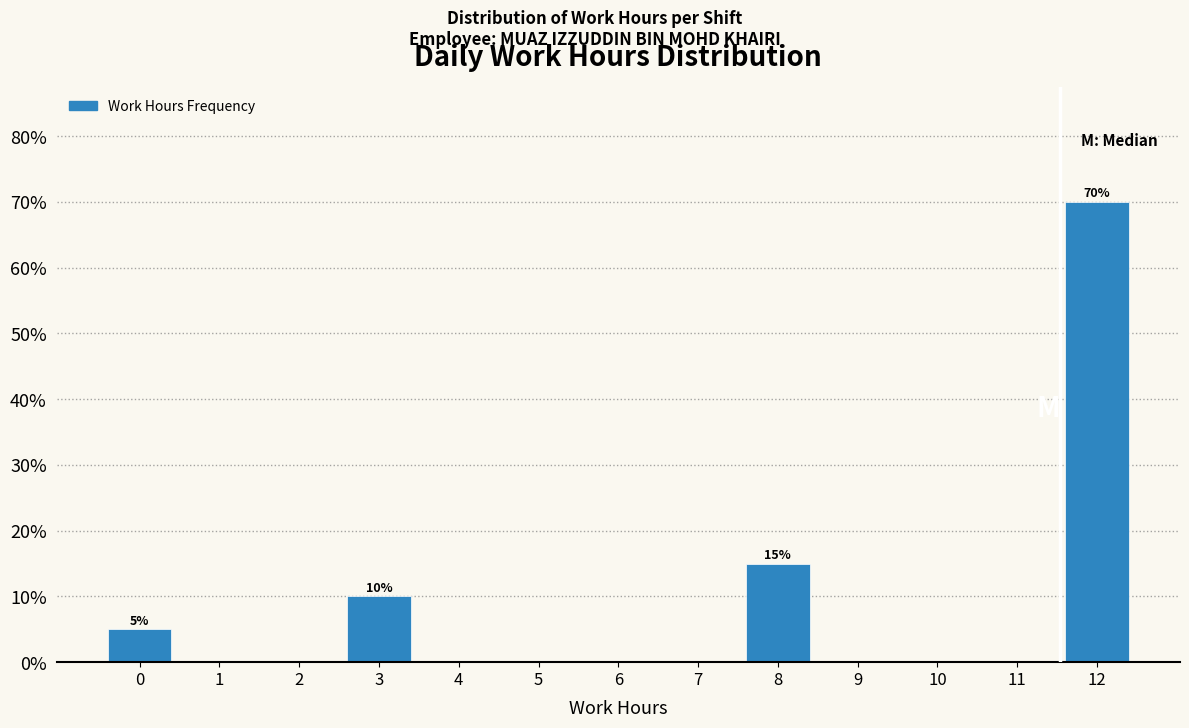

Reading right to left, list all the values displayed in this chart.

12=70	11=0	10=0	9=0	8=15	7=0	6=0	5=0	4=0	3=10	2=0	1=0	0=5